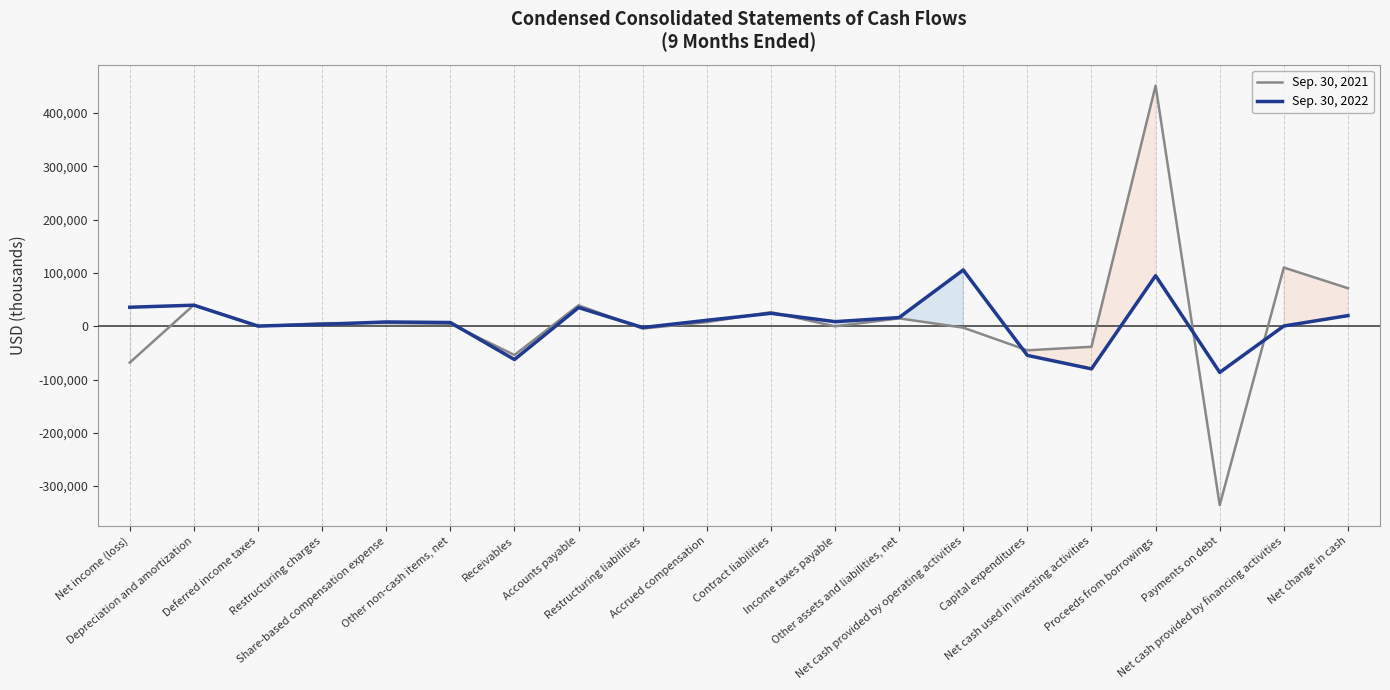

What is the average value of the Sep. 30, 2021 series?

11391